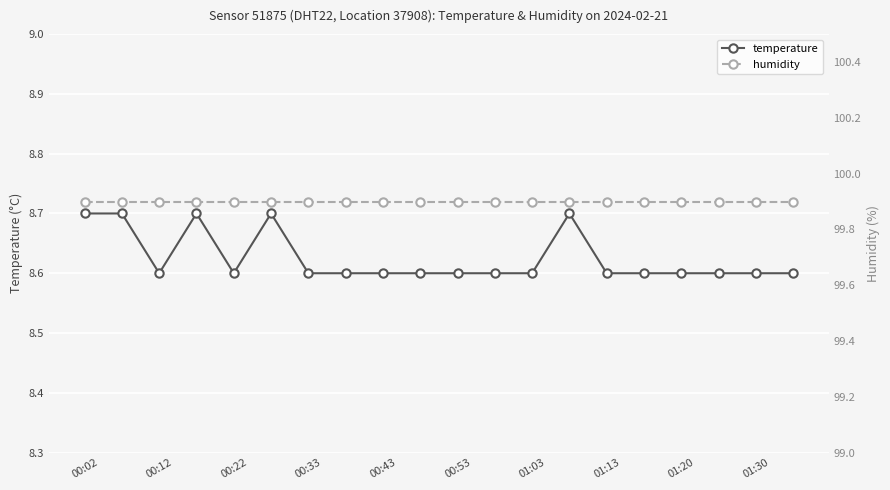

What is the average value of the temperature series?

8.6